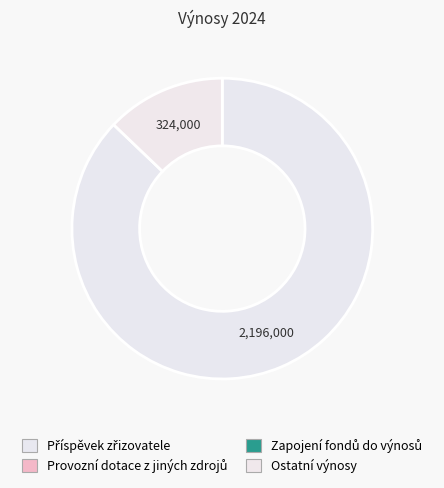

How many slices are in this pie chart?

2